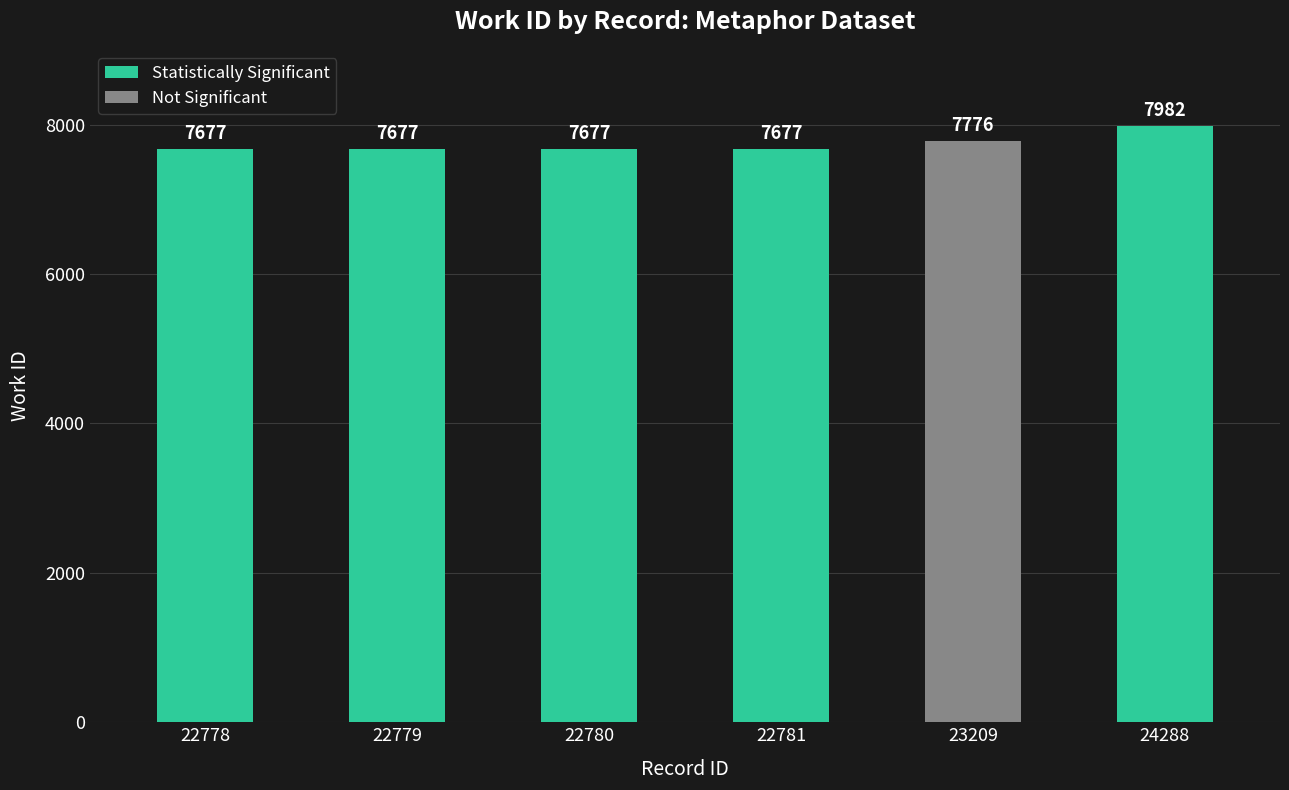

Read the Statistically Significant value at 22779, to the nearest 5.

7675